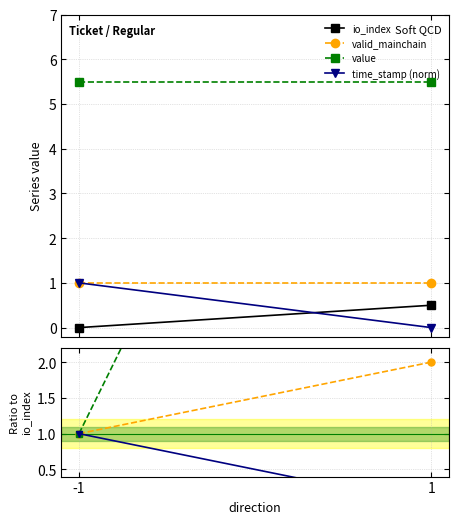

Rank the series by their maximum value, from lowest to highest.

io_index, time_stamp (norm), valid_mainchain, value